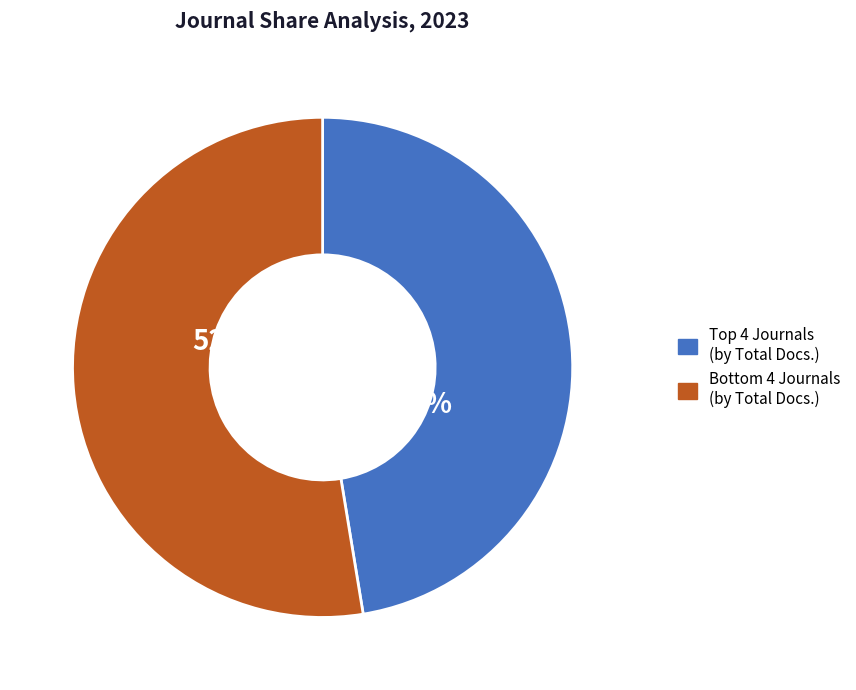

Rank the categories by value from lowest to highest.

Top 4 Journals (by Total Docs.), Bottom 4 Journals (by Total Docs.)